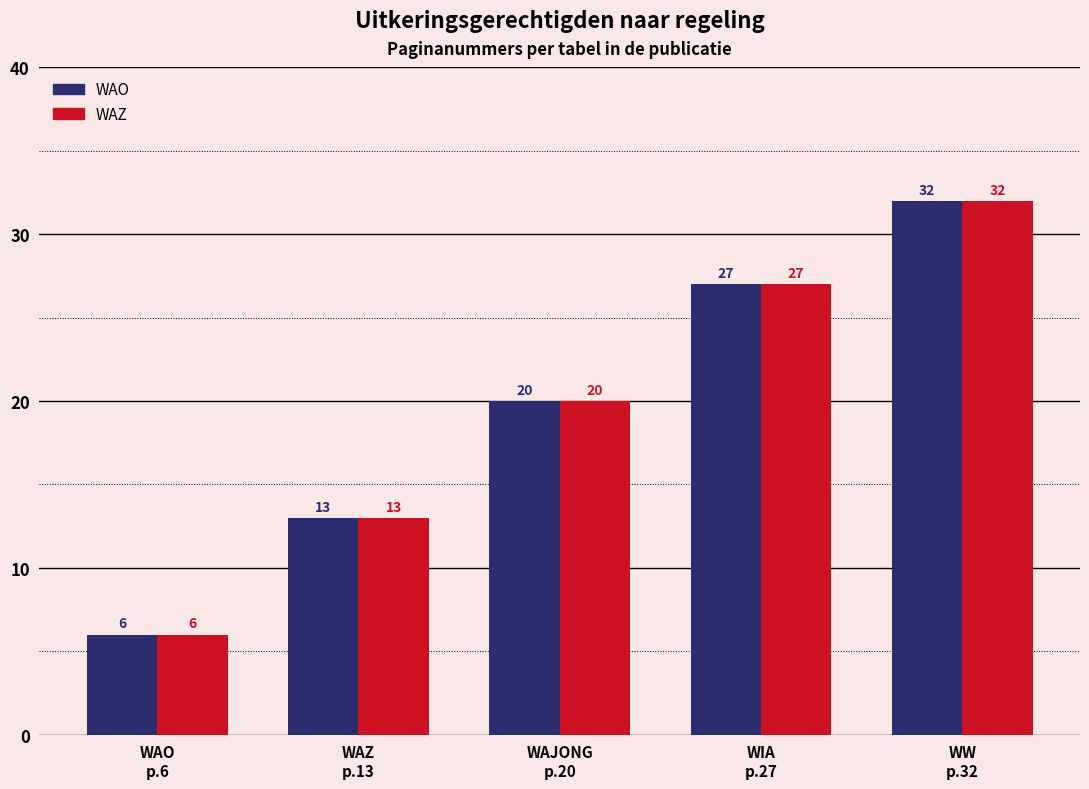

At how many categories does at least one series exceed 10?

4